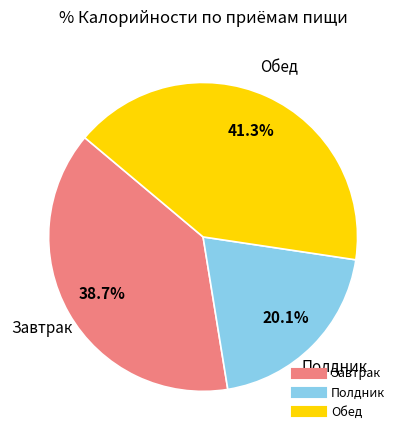

Is there any slice that represents more than half of the pie?

No